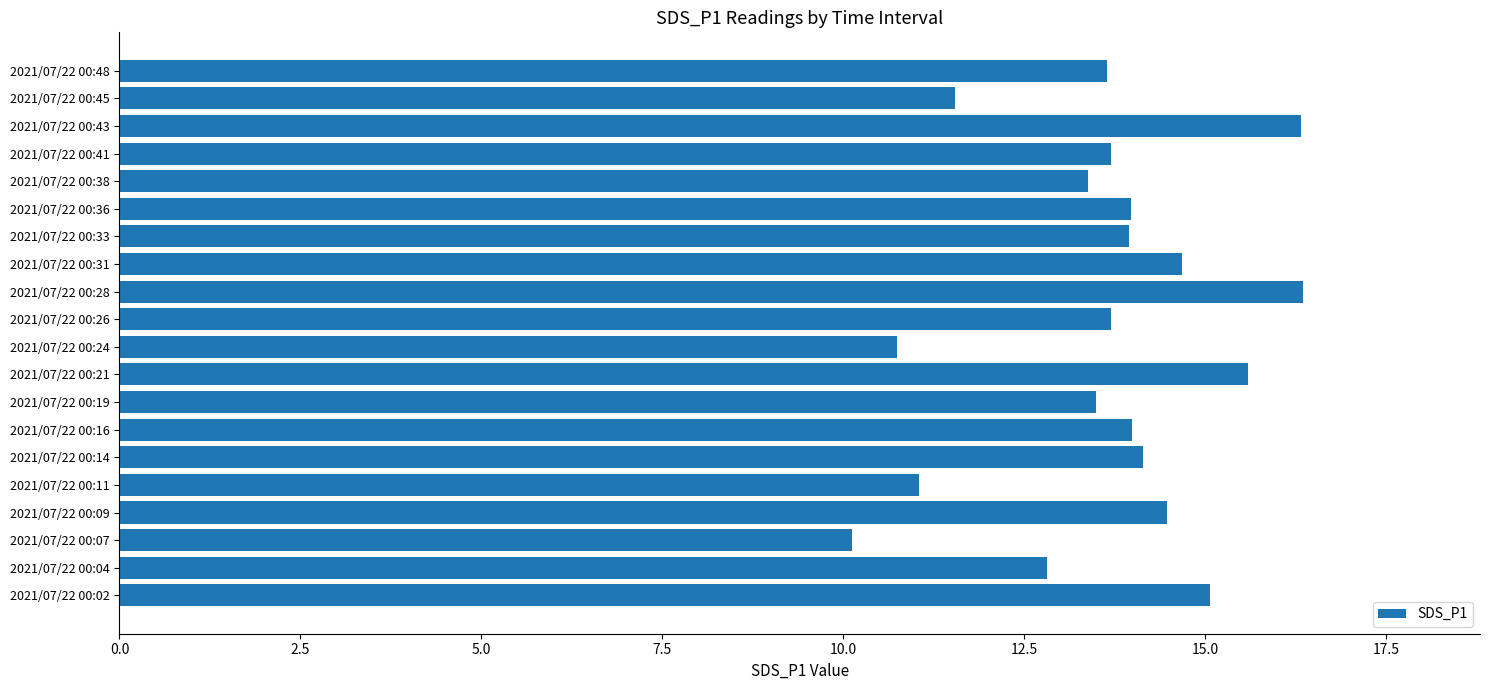

What is the sum of all values?

272.8